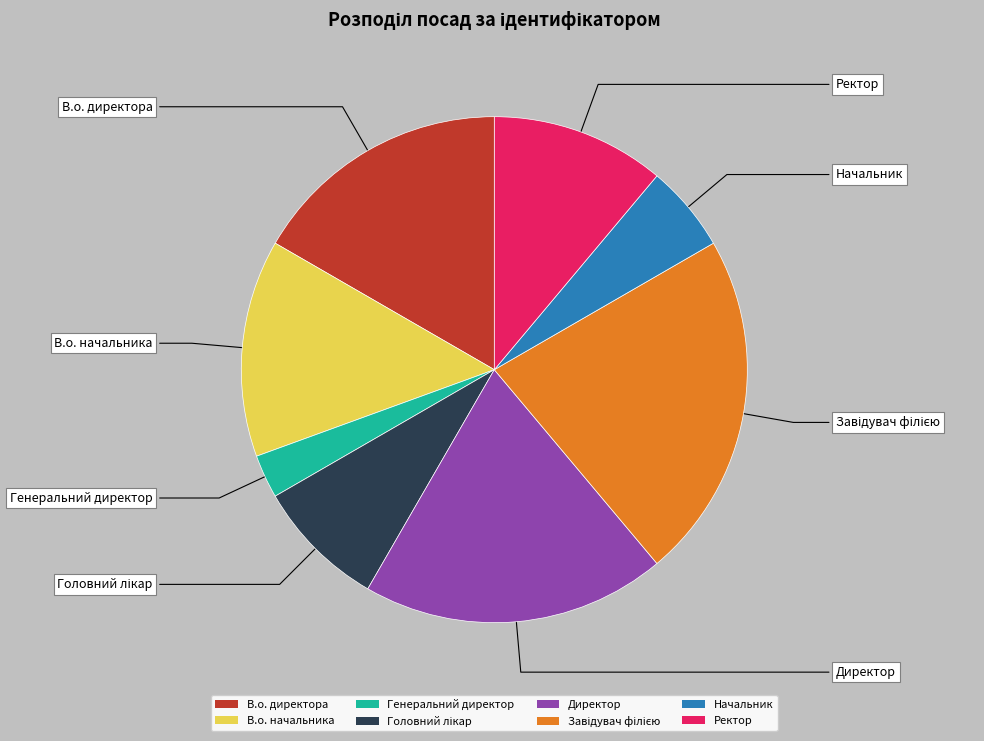

Is there any slice that represents more than half of the pie?

No